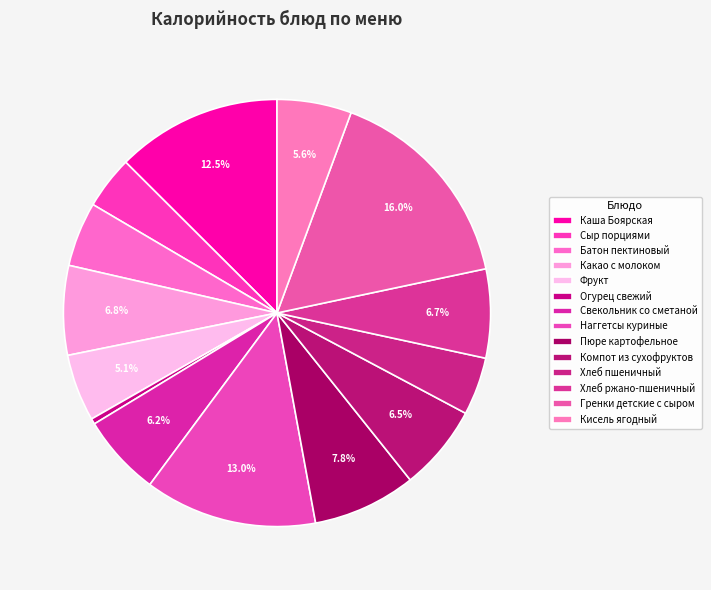

Does any single category account for the majority?

No